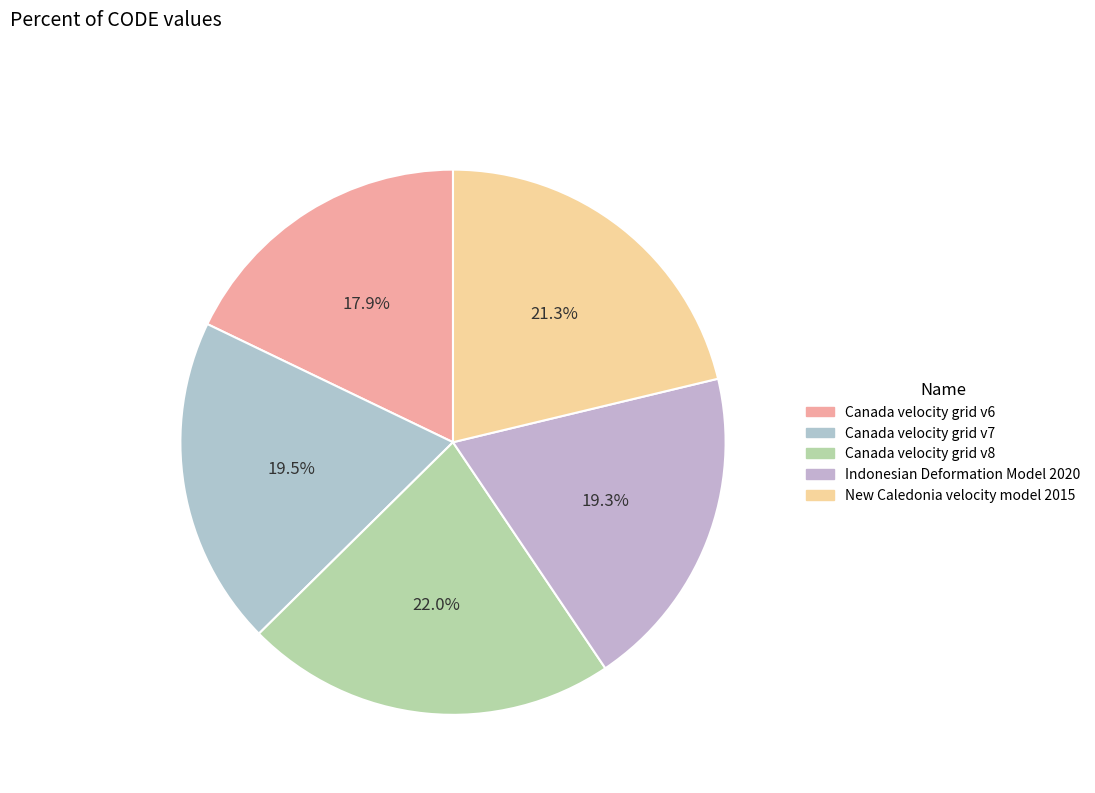

To the nearest percent, what is the combined percentage of Canada velocity grid v8 and New Caledonia velocity model 2015?

43%